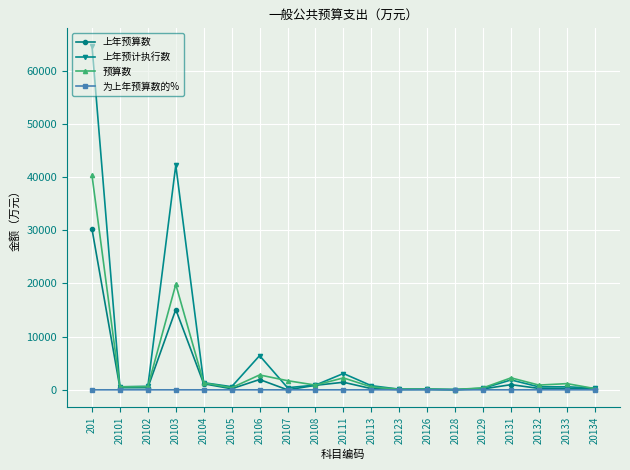

Which series has the widest spread of values?

上年预计执行数